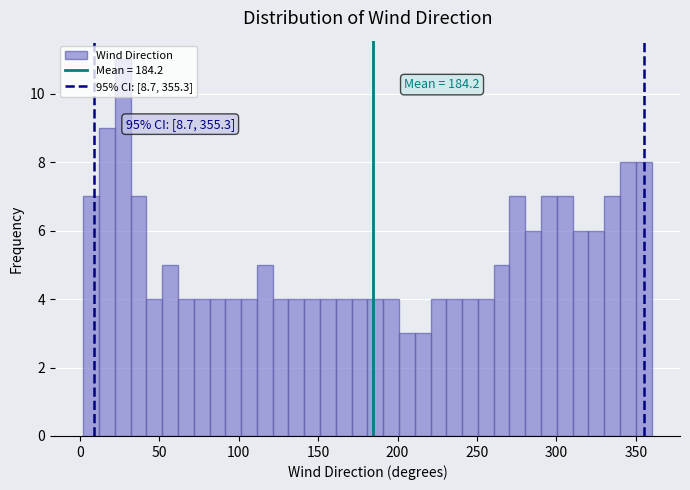

Around what value on the x-axis is the tallest bar? Give the approximate position of its centre, as read against the axis.

25